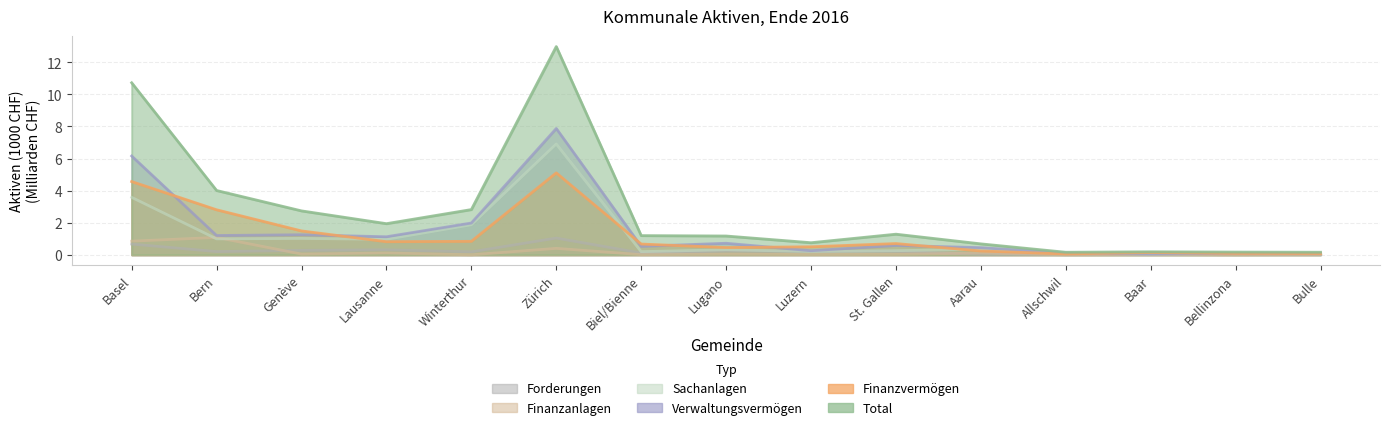

What is the average value of the Verwaltungsvermögen series?

1.5